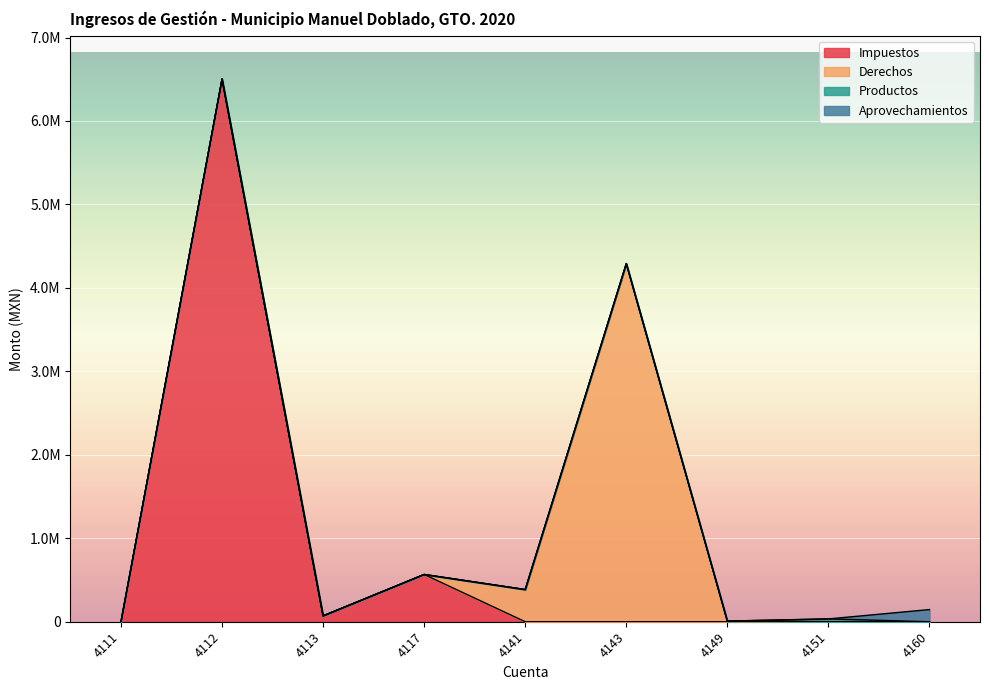

Does the chart display data point markers on the line(s)?

No